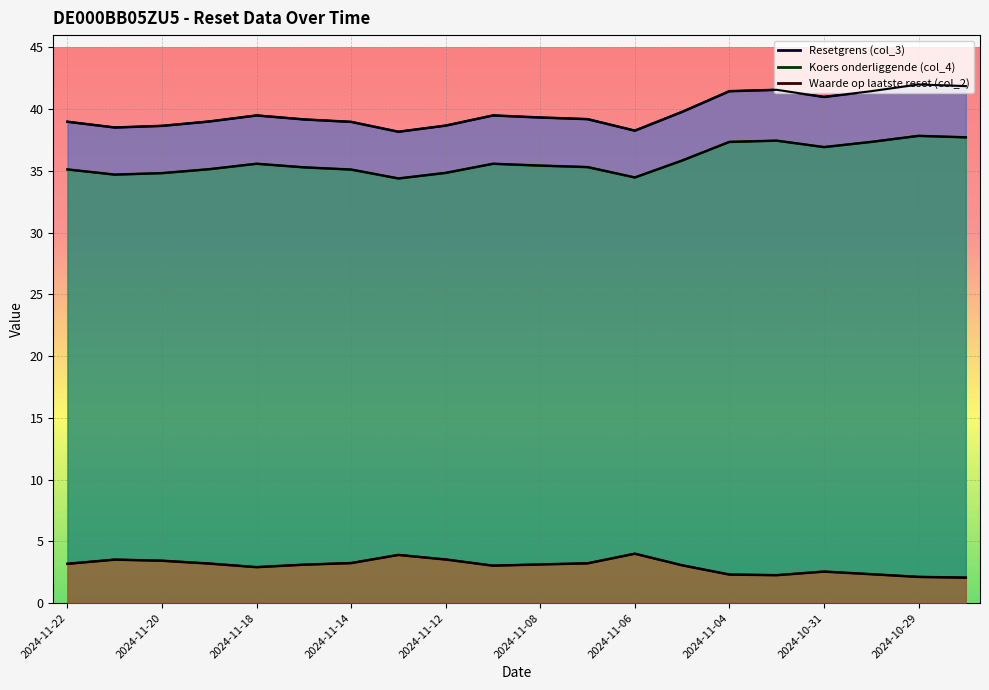

At 2024-11-08, list the series in order from largest to smallest.

Resetgrens (col_3), Koers onderliggende (col_4), Waarde op laatste reset (col_2)